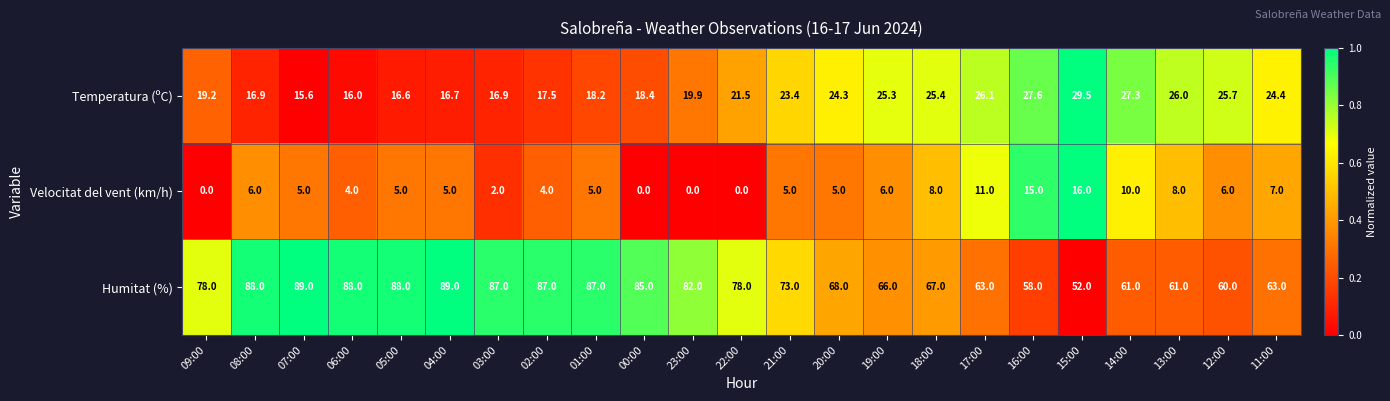

What is the total value across all series at 08:00?

110.9